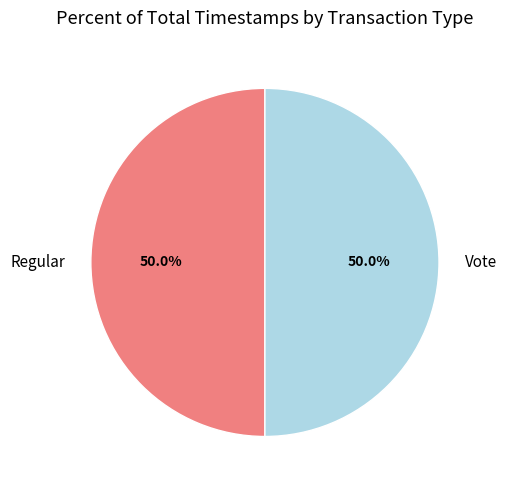

How many segments does this pie chart have?

2